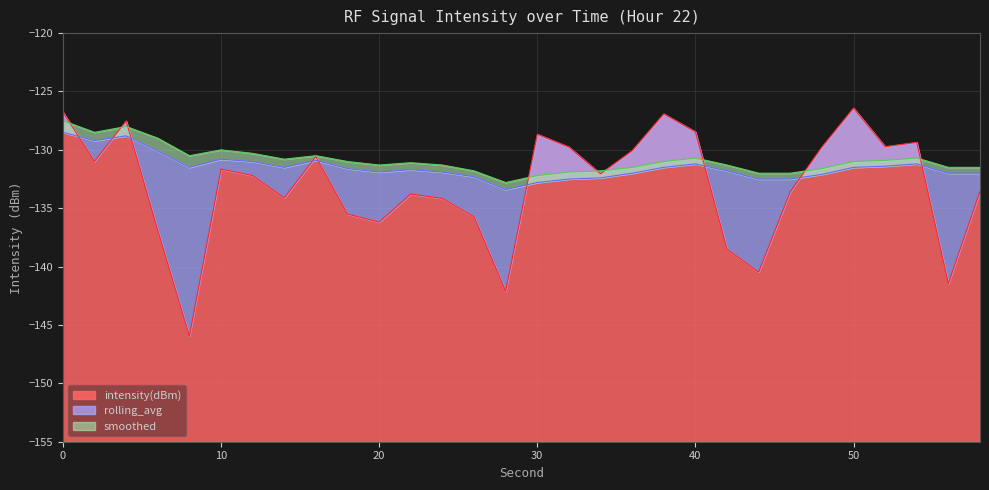

The value of rolling_avg at 6 is -130.1. True or false?

True